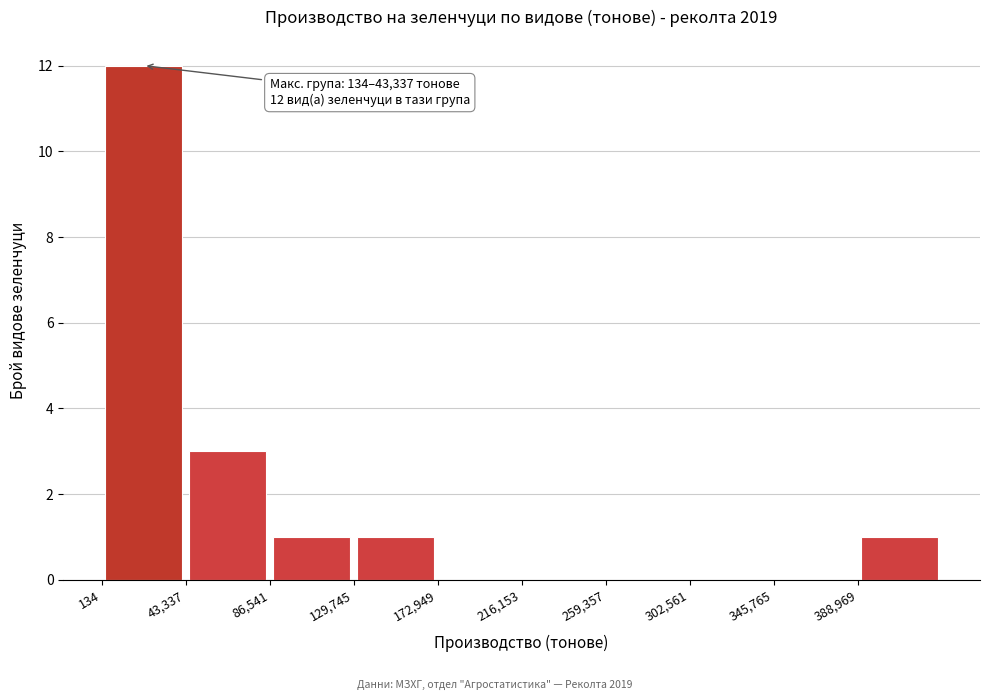

Which range on the x-axis has the tallest bar?

0 to 45000